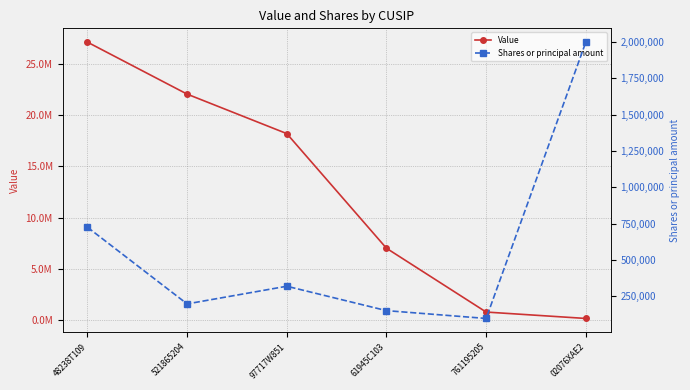

What is the spread (max minus min) of values at 48238T109?

26375403